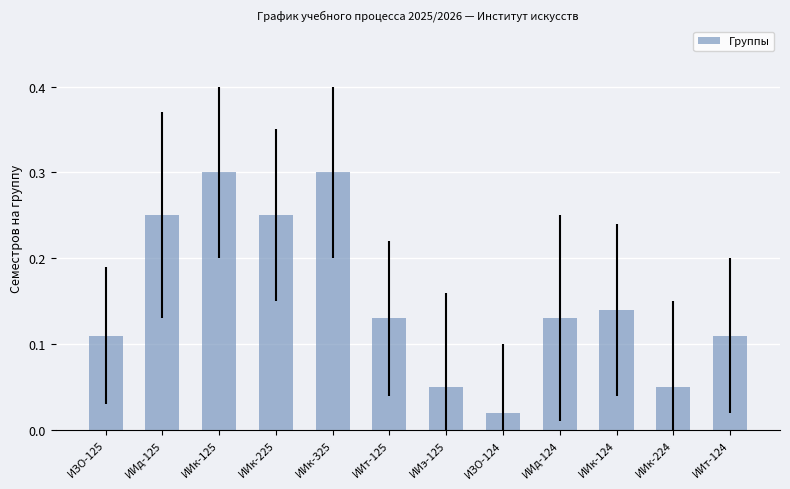

The value at ИИк-125 is 0.3. True or false?

True